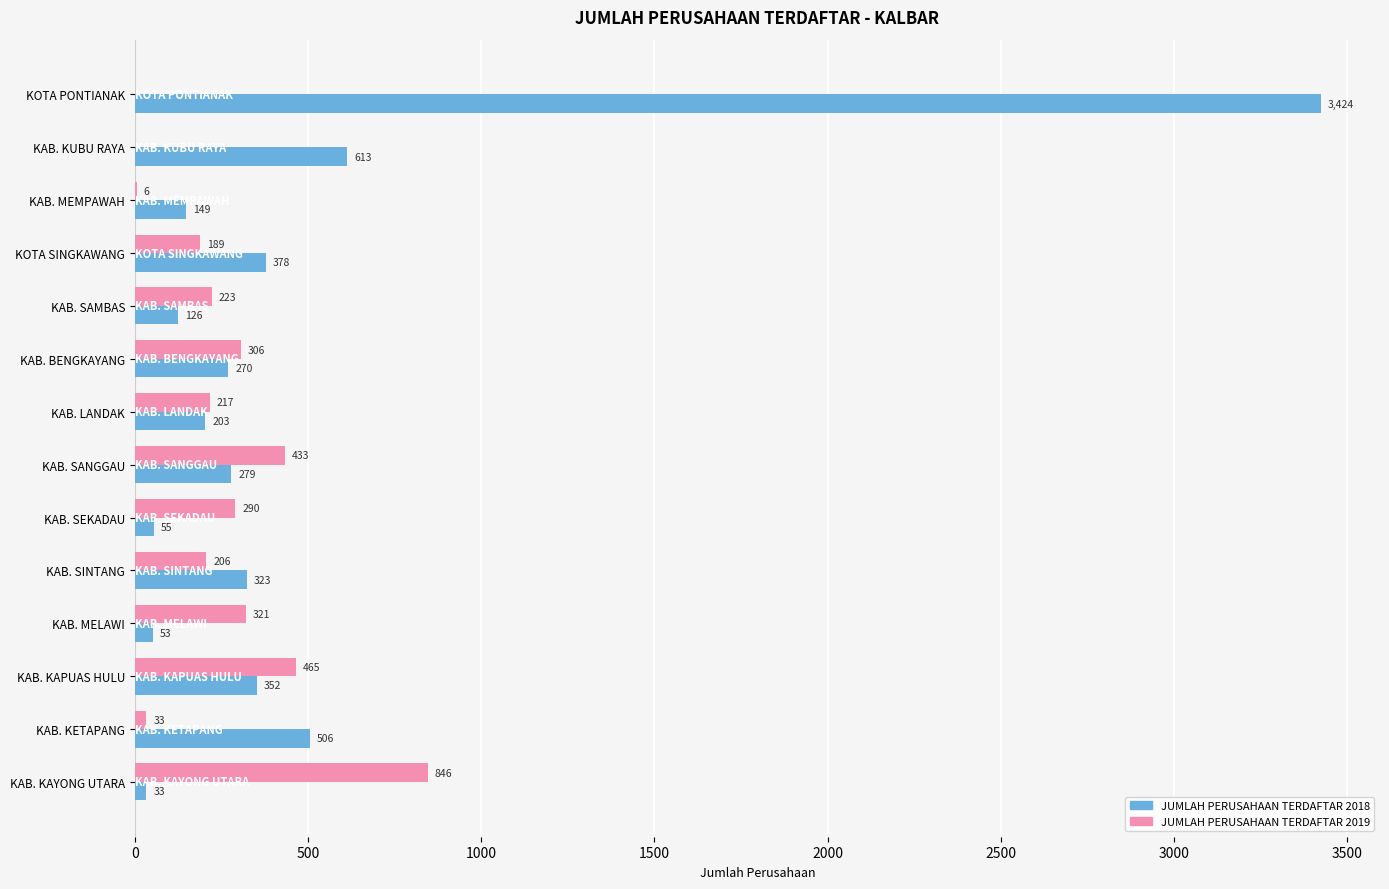

True or false: JUMLAH PERUSAHAAN TERDAFTAR 2019 has a value of 206 at KAB. SINTANG.

True